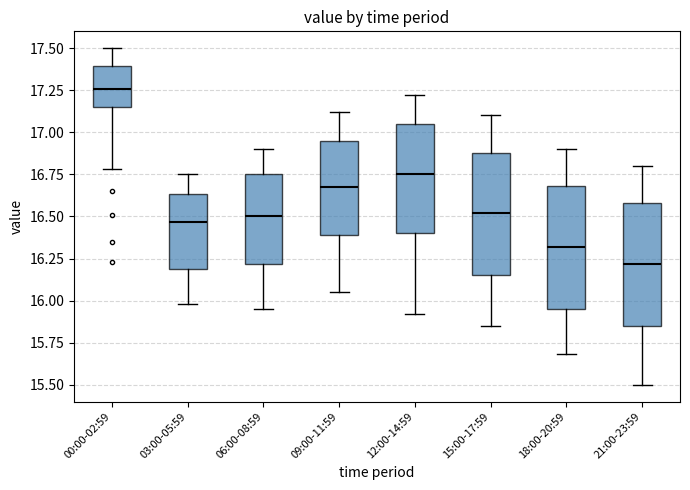

Reading left to right, transcribe this box plot: for each box, give where its median line is, the range the box spans, and where its two whiskers end, as read against the y-axis. The values are not printed on the chart, so give them approximately, as read against the axis.

00:00-02:59: median 17.25, box 17.15 to 17.40, whiskers 16.80 to 17.50
03:00-05:59: median 16.45, box 16.20 to 16.65, whiskers 16.00 to 16.75
06:00-08:59: median 16.50, box 16.20 to 16.75, whiskers 15.95 to 16.90
09:00-11:59: median 16.70, box 16.40 to 16.95, whiskers 16.05 to 17.10
12:00-14:59: median 16.75, box 16.40 to 17.05, whiskers 15.90 to 17.20
15:00-17:59: median 16.50, box 16.15 to 16.90, whiskers 15.85 to 17.10
18:00-20:59: median 16.30, box 15.95 to 16.70, whiskers 15.70 to 16.90
21:00-23:59: median 16.20, box 15.85 to 16.60, whiskers 15.50 to 16.80